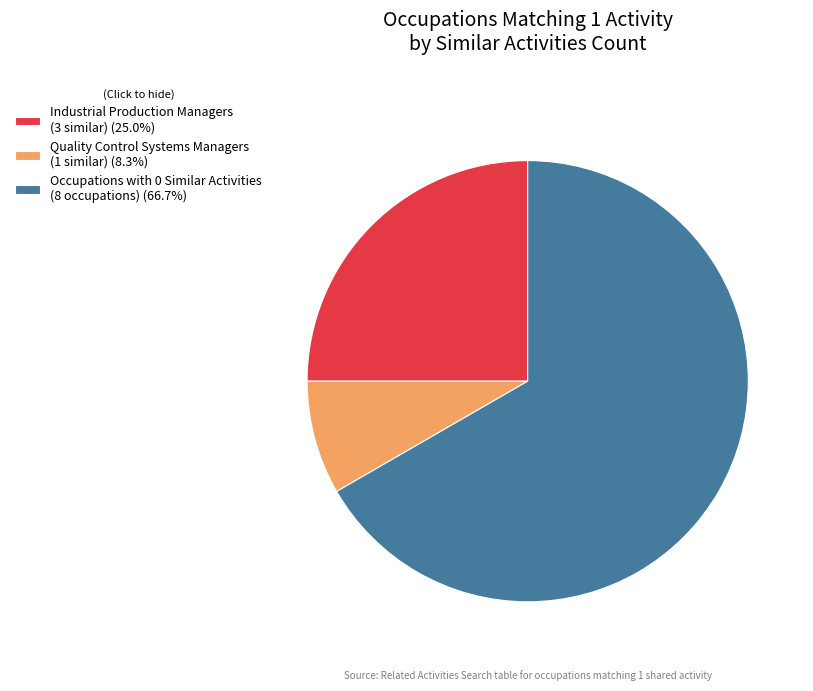

Is Occupations with 0 Similar Activities (8 occupations) (66.7%) the majority of the pie?

Yes